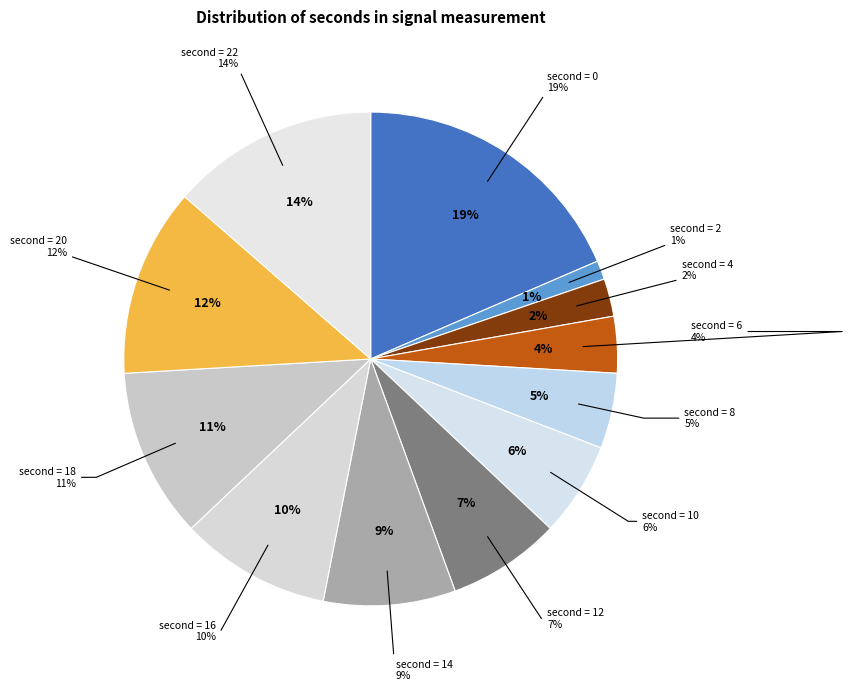

Approximately how many times larger is the value at 4 compared to 2?

2.0